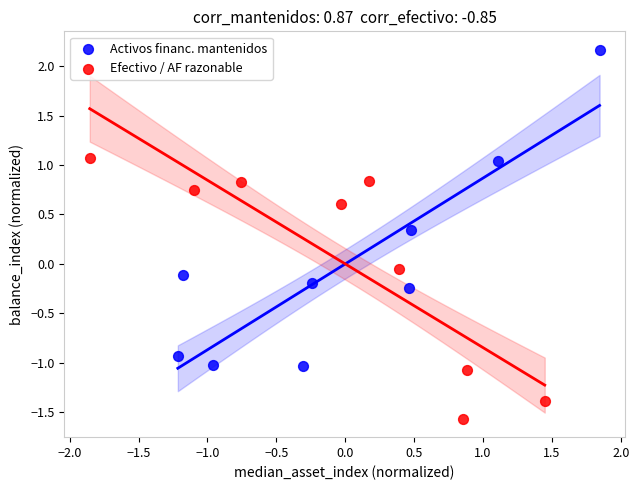

Which series reaches the maximum Y coordinate?

Activos financ. mantenidos